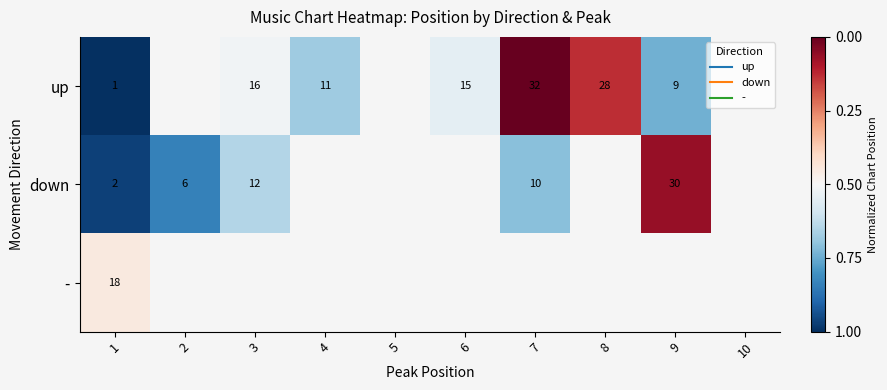

How many values in - are above zero?

1